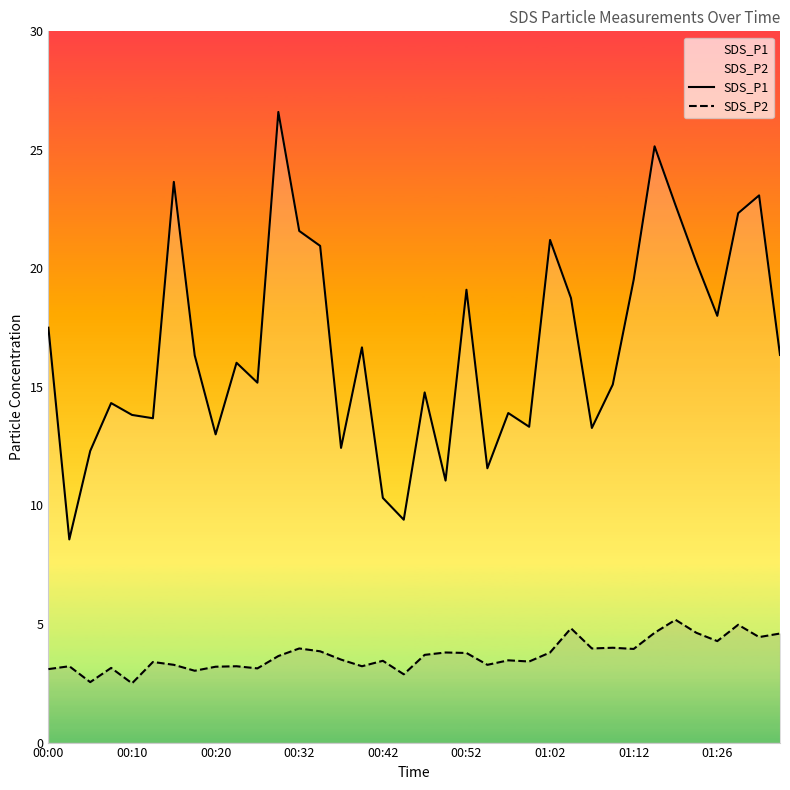

Reading left to right, what are all the values shown in this chart?

SDS_P1: 17.5	8.6	12.3	14.3	13.8	13.7	23.6	16.3	13.0	16.0	15.2	26.6	21.6	20.9	12.4	16.7	10.3	9.4	14.8	11.1	19.1	11.6	13.9	13.3	21.2	18.8	13.3	15.1	19.5	25.1	22.7	20.2	18.0	22.3	23.1	16.4
SDS_P2: 3.1	3.2	2.5	3.1	2.5	3.4	3.3	3.0	3.2	3.2	3.1	3.6	4.0	3.9	3.5	3.2	3.5	2.9	3.7	3.8	3.8	3.3	3.5	3.4	3.8	4.8	4.0	4.0	4.0	4.6	5.2	4.6	4.3	5.0	4.5	4.6